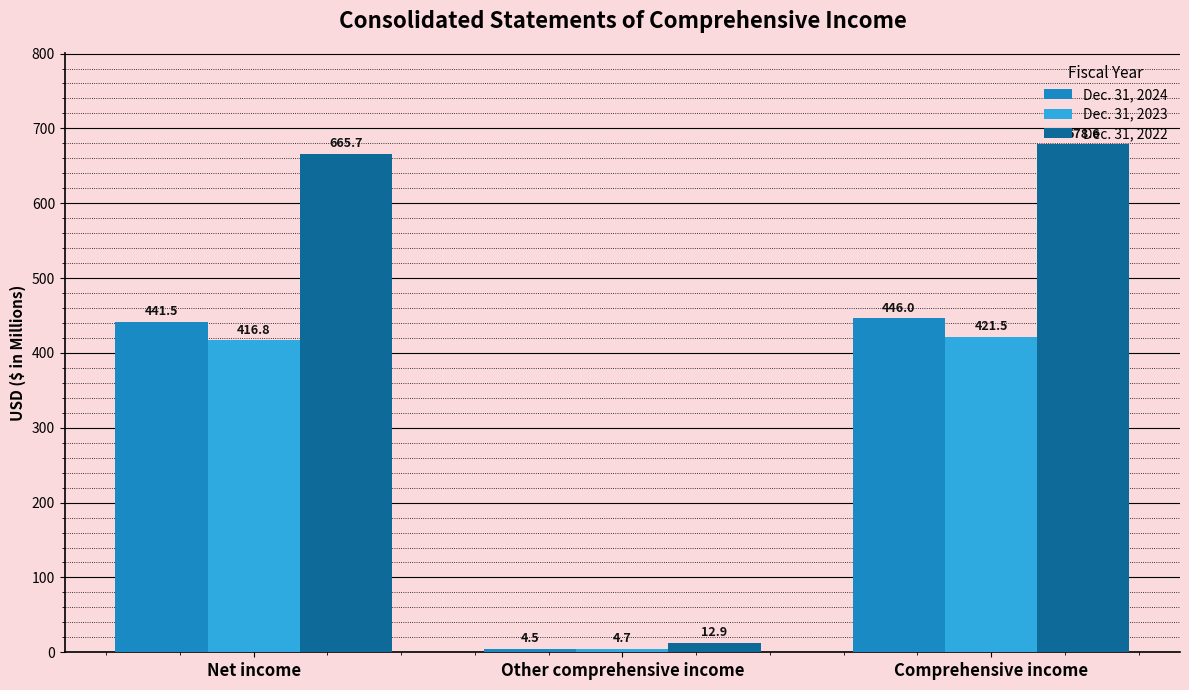

The Dec. 31, 2022 series shows 678.6 at Comprehensive income. True or false?

True